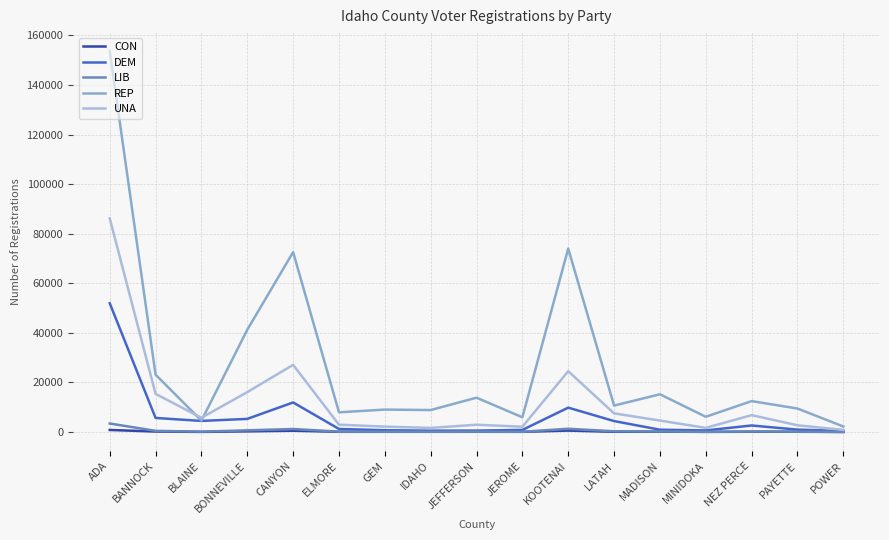

True or false: UNA has a value of 6155 at BANNOCK.

False